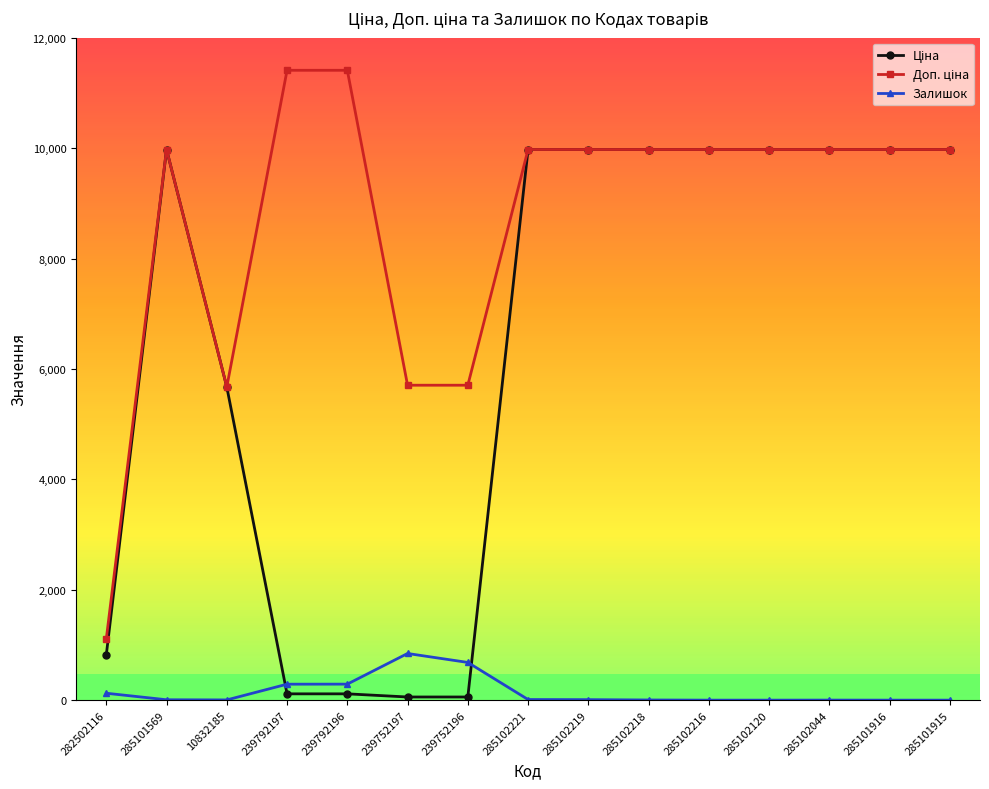

Is it true that Залишок equals 0.0 at 285102120?

True